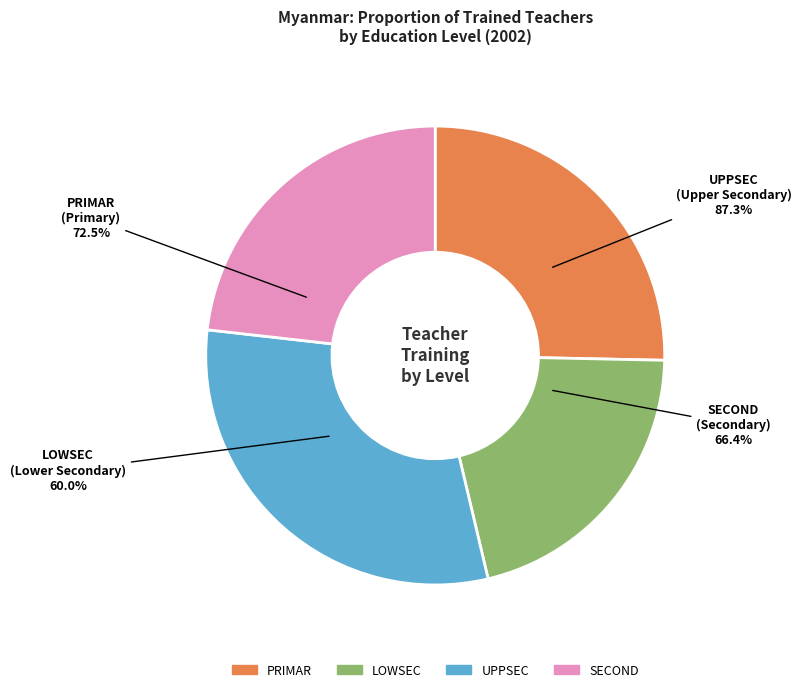

Count the number of slices in the pie.

4